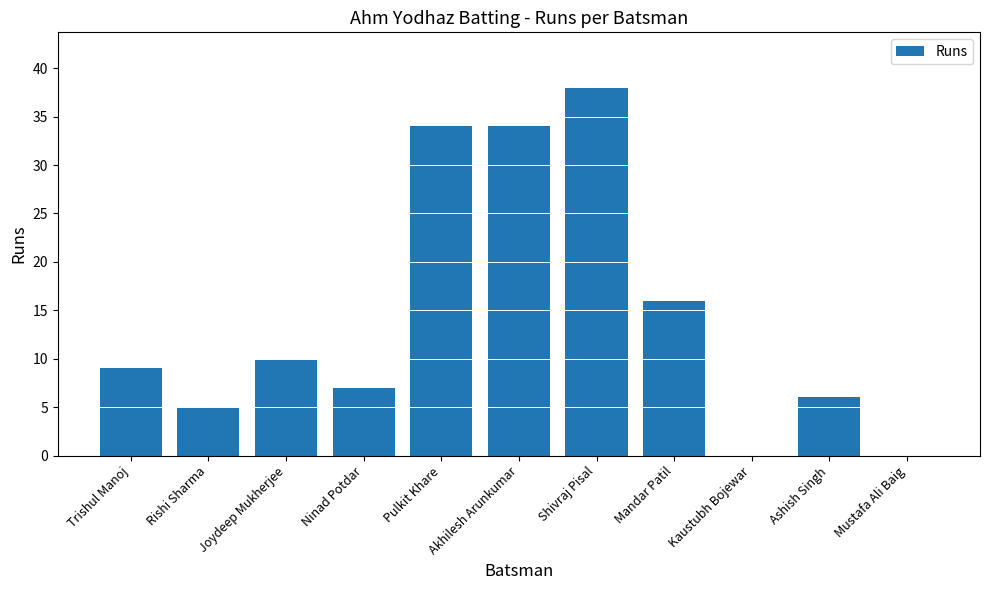

What is the maximum value shown in the chart?

38